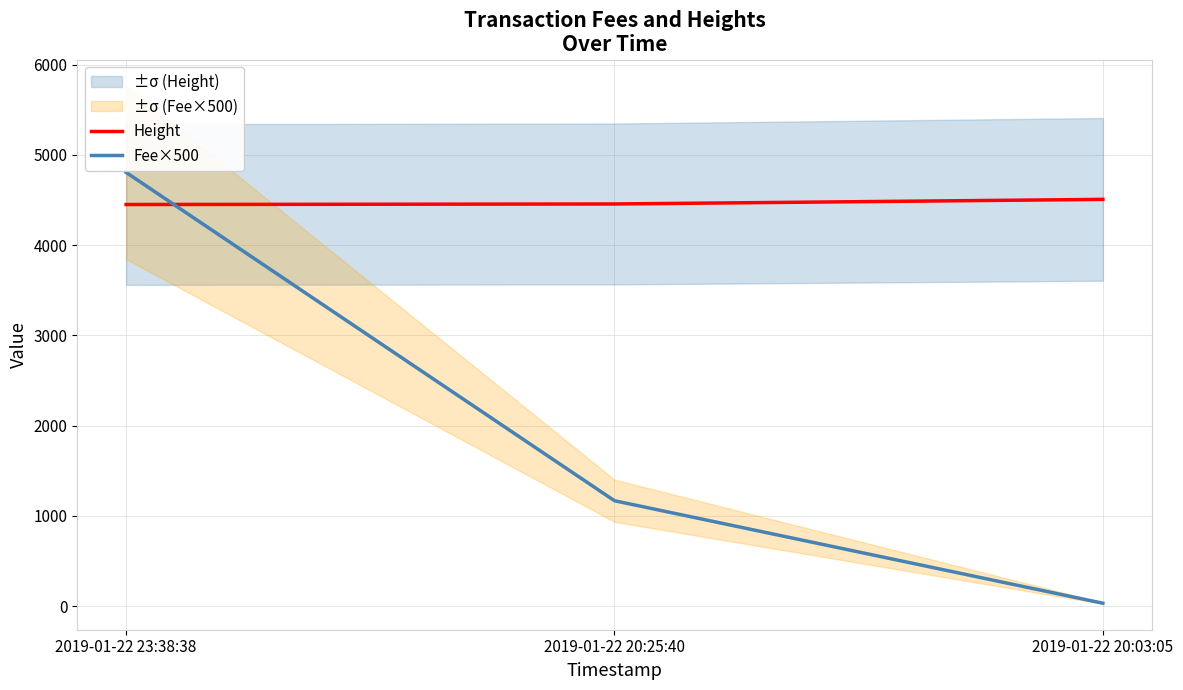

Reading left to right, what are all the values shown in this chart?

Height: 2019-01-22 23:38:38=4451.0	2019-01-22 20:25:40=4457.0	2019-01-22 20:03:05=4508.0
Fee×500: 2019-01-22 23:38:38=4806.9	2019-01-22 20:25:40=1168.6	2019-01-22 20:03:05=33.1